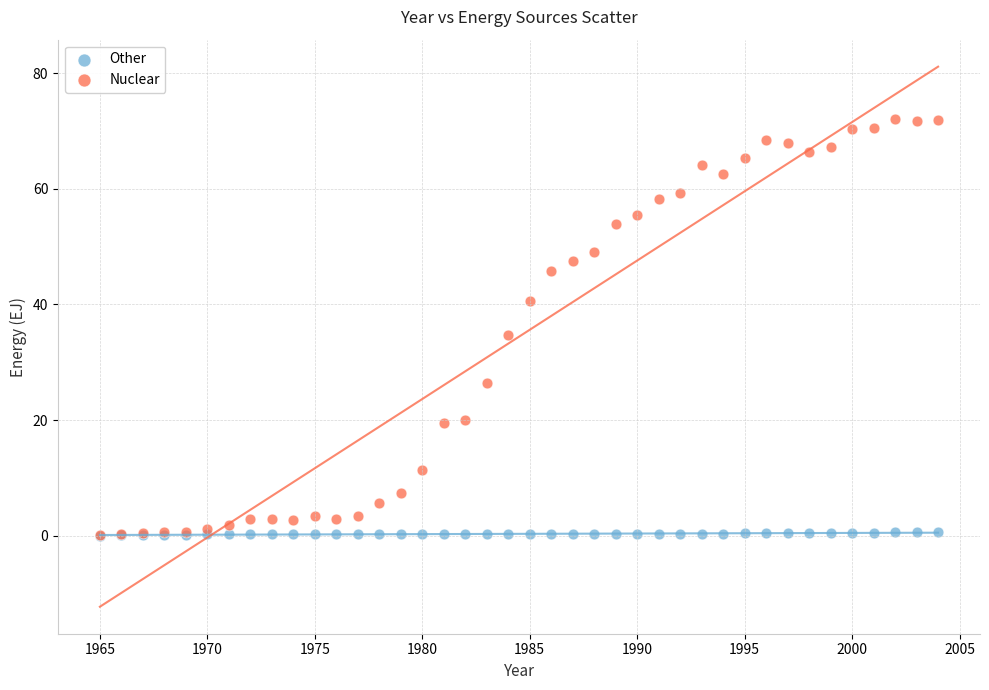

What are all the series names shown in the legend?

Other, Nuclear